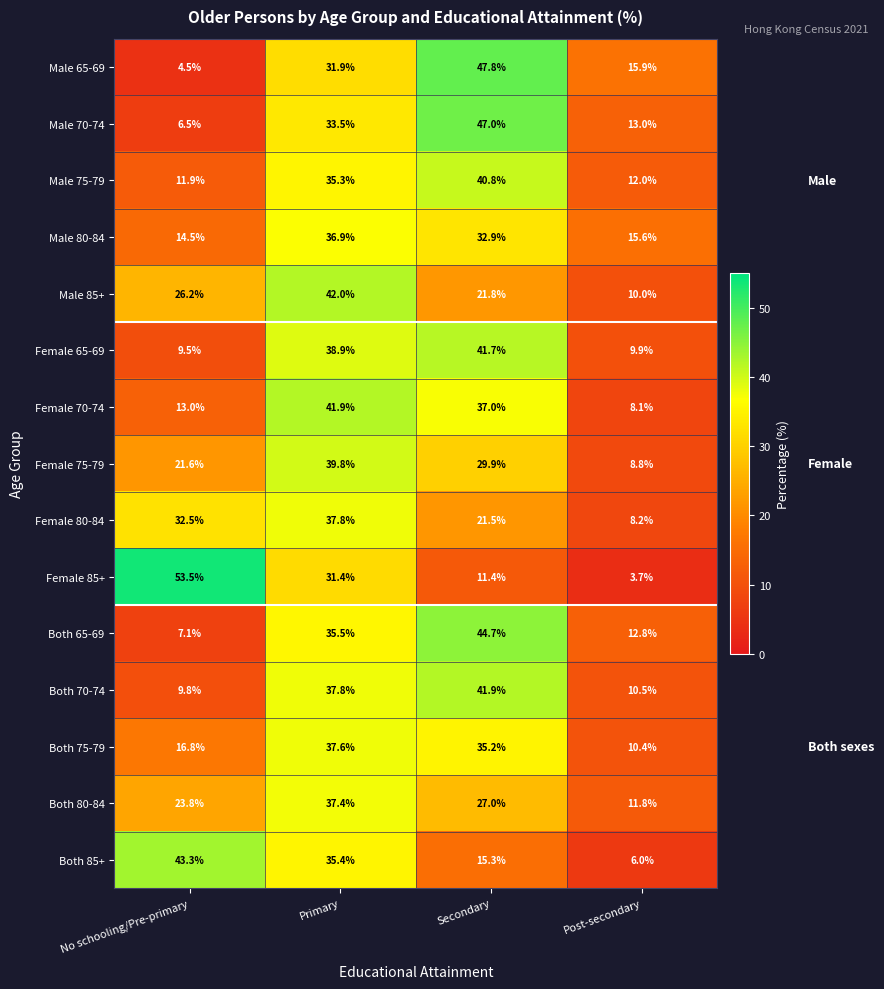

Is it true that Male 65-69 equals 4.5 at No schooling/Pre-primary?

True